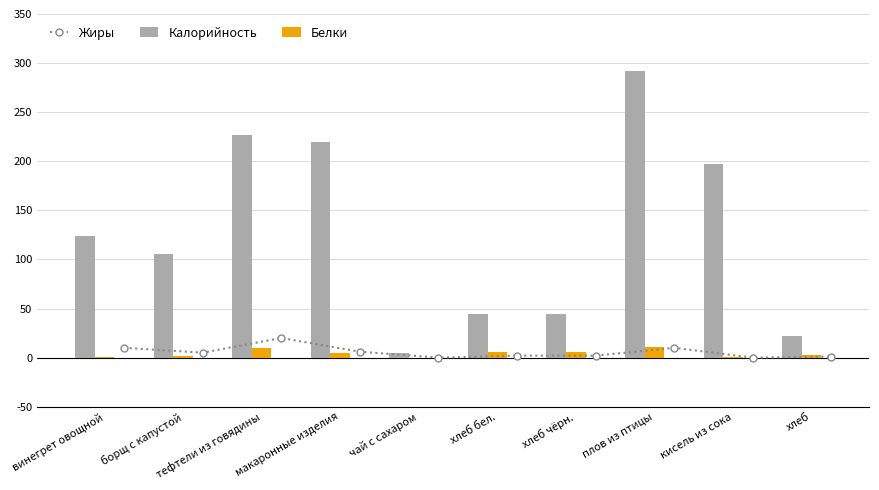

How many categories are shown in the chart?

10